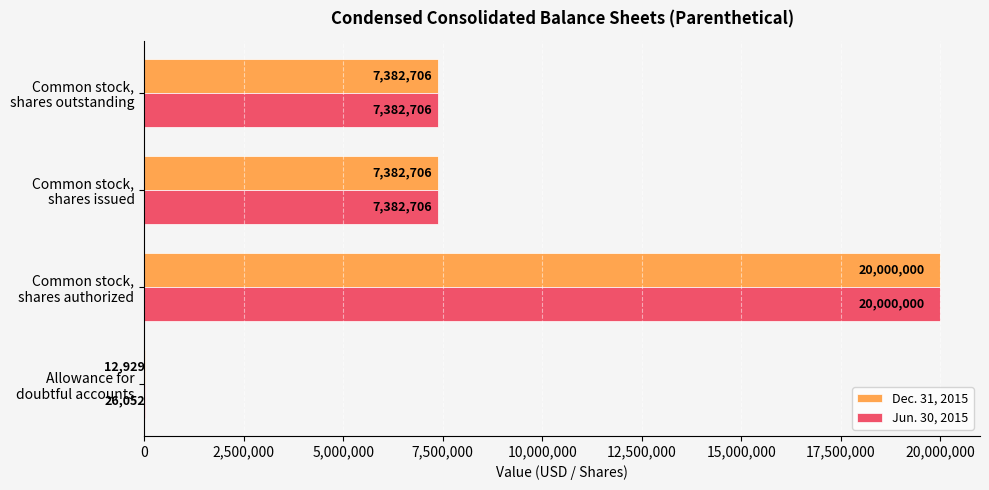

Which series has the largest total across all categories?

Jun. 30, 2015